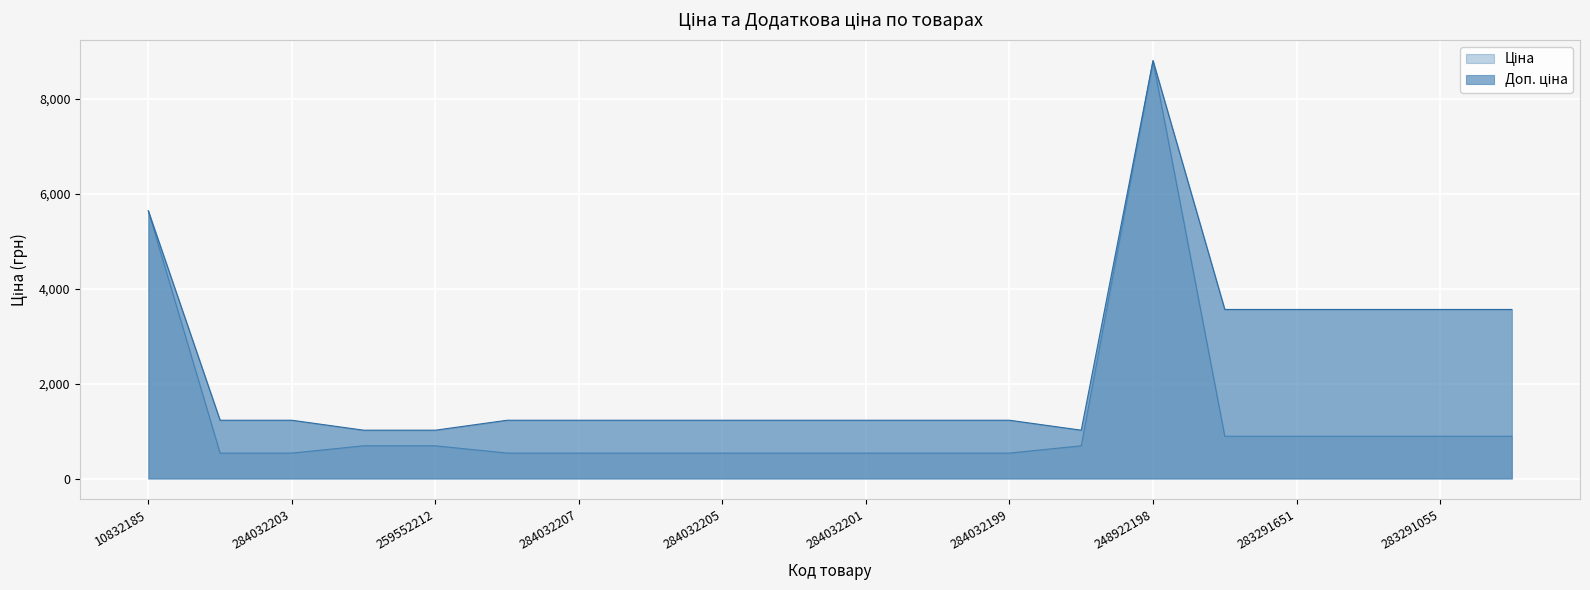

What is the value of the Ціна point at the 16th from the left?

889.9